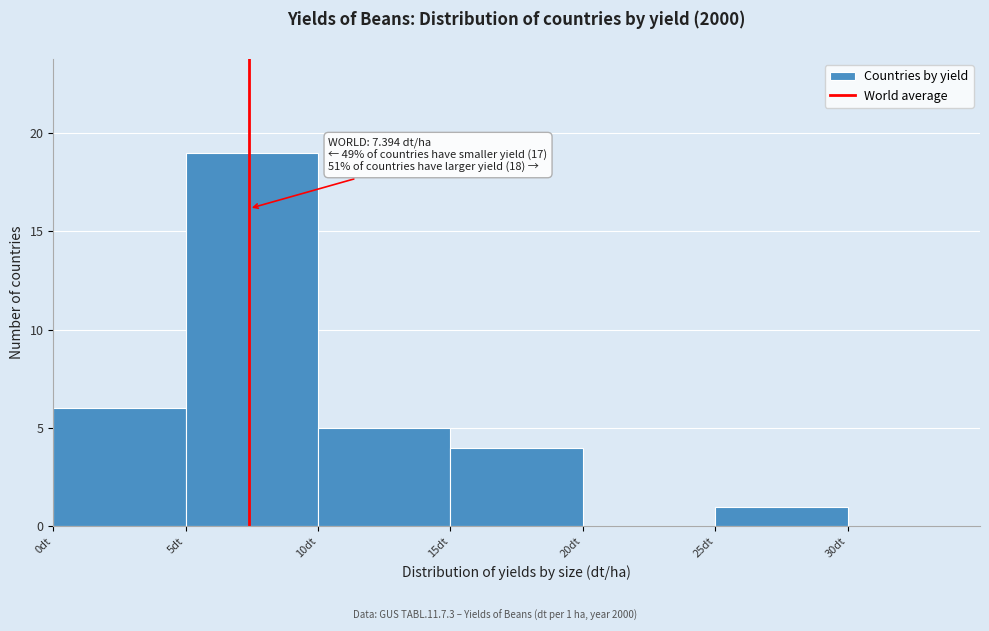

Which range on the x-axis has the tallest bar?

5 to 10